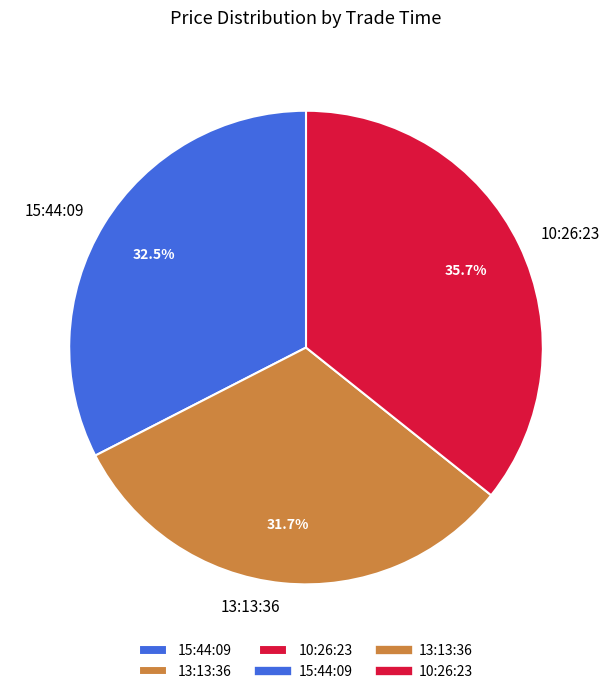

Is there a majority slice in this chart?

No